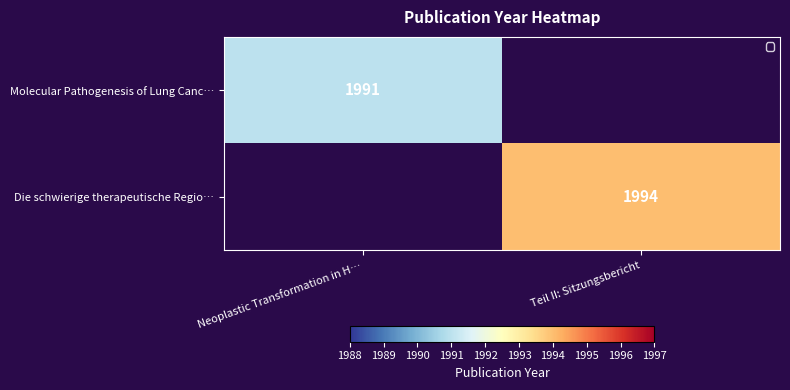

Is it true that Molecular Pathogenesis of Lung Canc… equals 1991 at Neoplastic Transformation in H…?

True